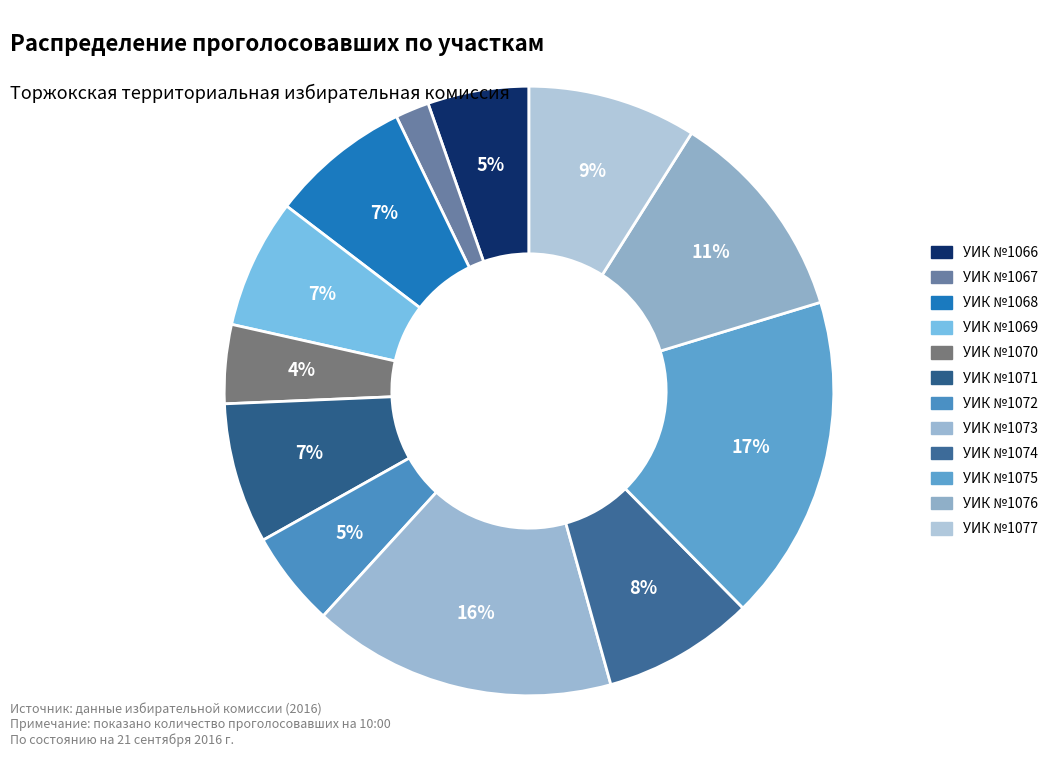

How many segments does this pie chart have?

12